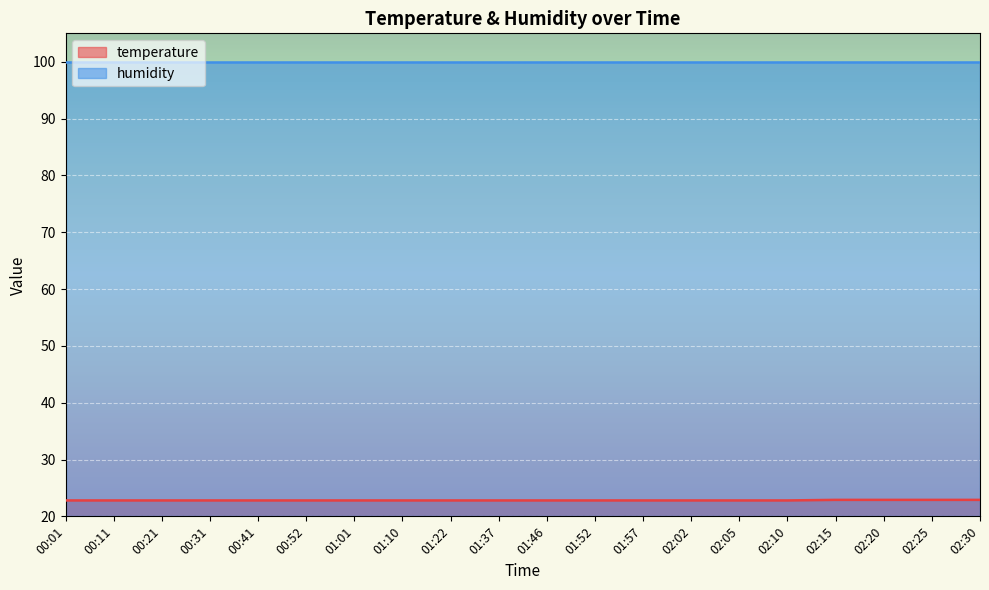

Which category has the highest value across all series?

02:15